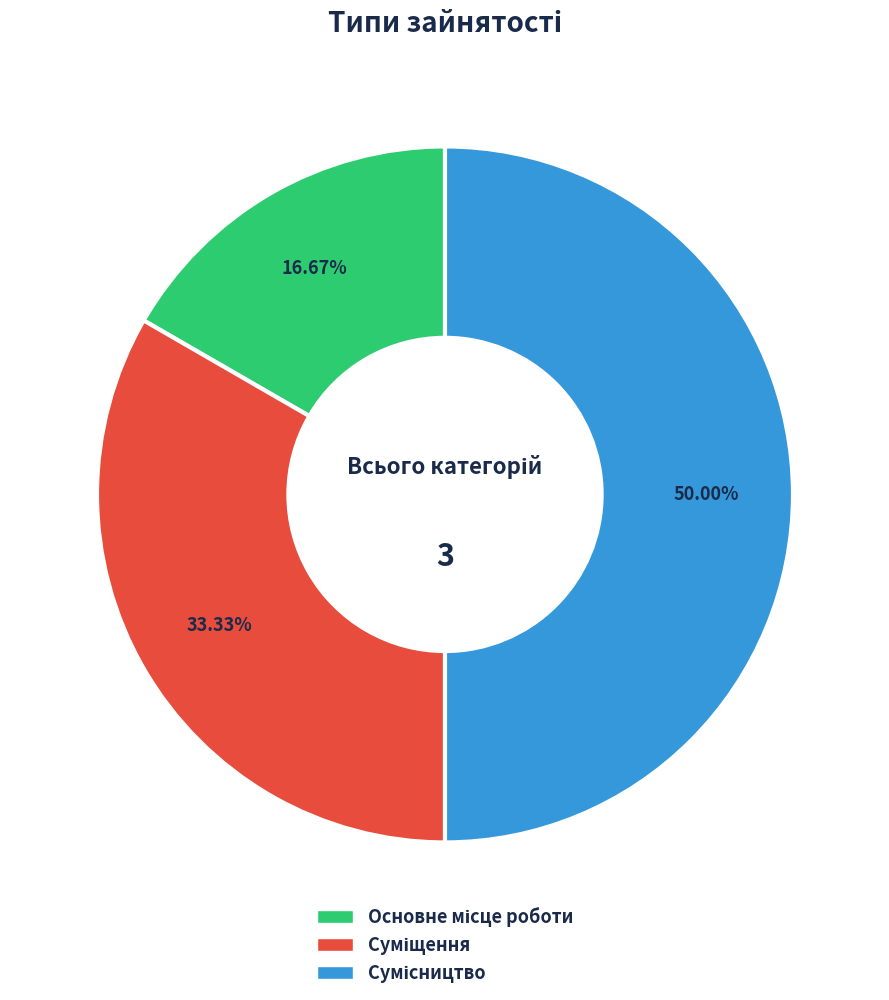

To the nearest percent, what is the average slice percentage?

33%